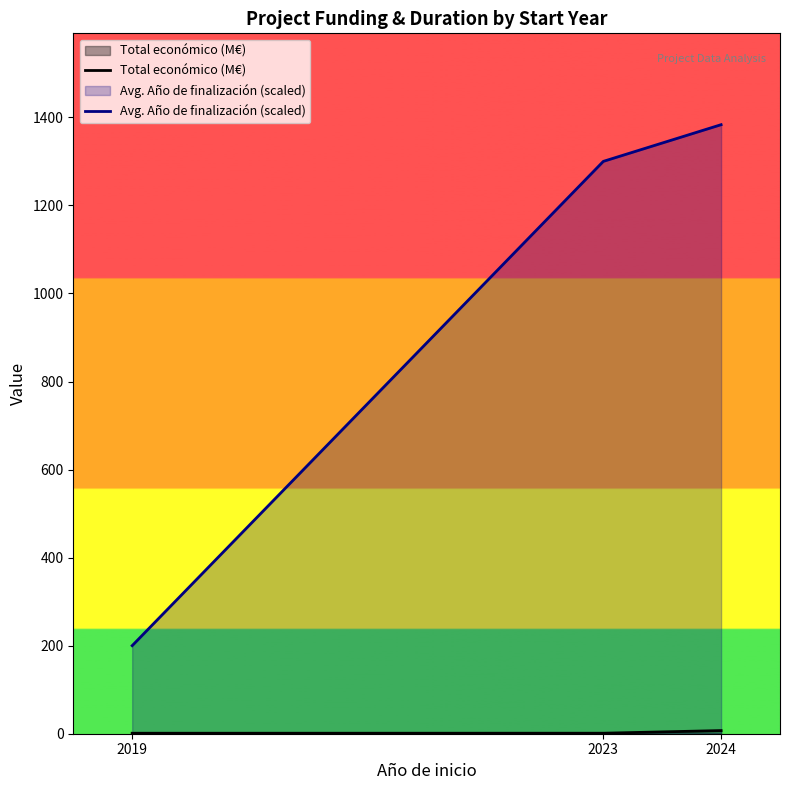

Which label corresponds to the smallest value in the chart?

2019